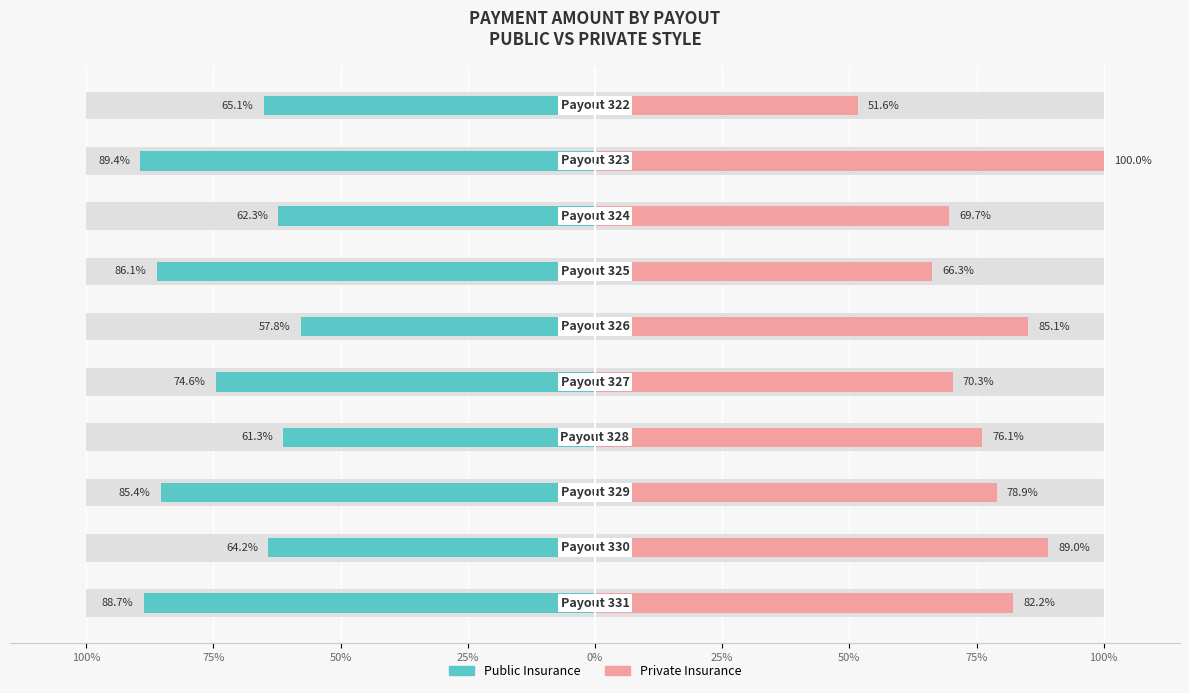

How many bars are there in each group?

2